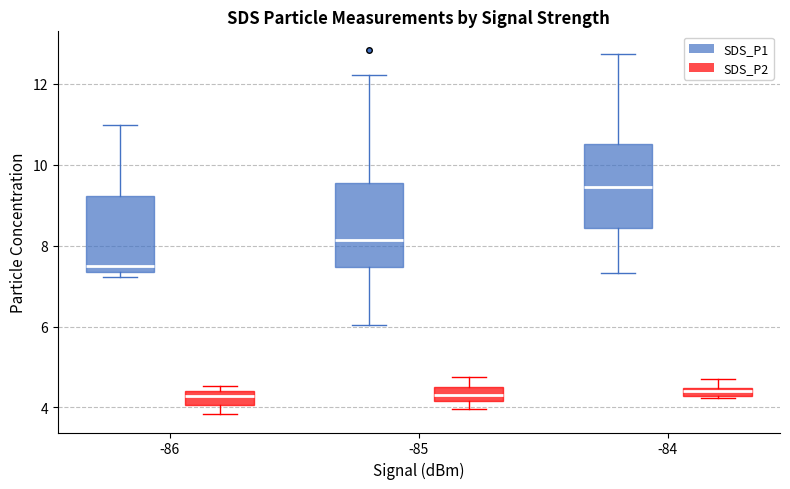

Where is the lower edge of the box for -85 (SDS_P1) on the y-axis? The values are not printed on the chart, so give them approximately, as read against the axis.

7.4